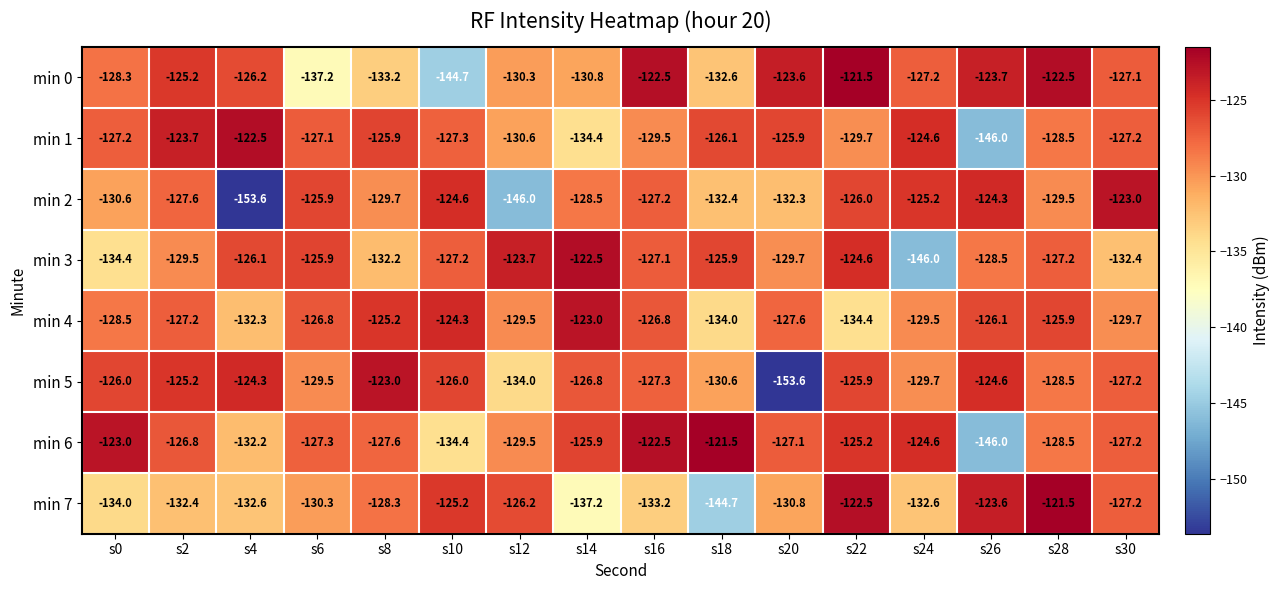

The value of min 1 at s18 is -84.0. True or false?

False